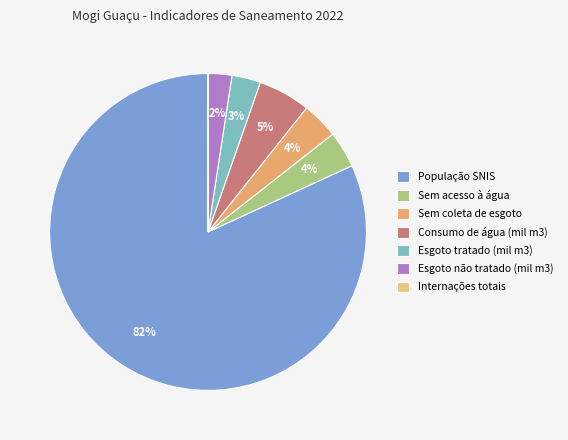

What is the change in value from Sem acesso à água to Consumo de água (mil m3)?

+3011.1